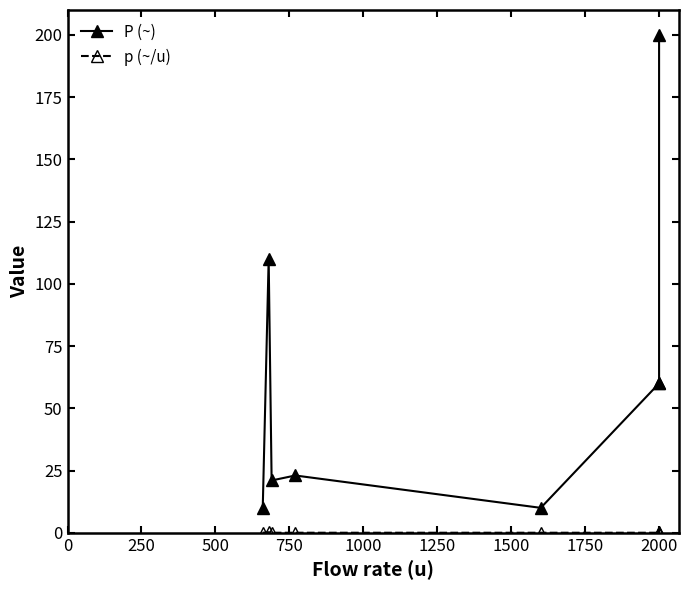

True or false: P (~) and p (~/u) cross at least once.

False